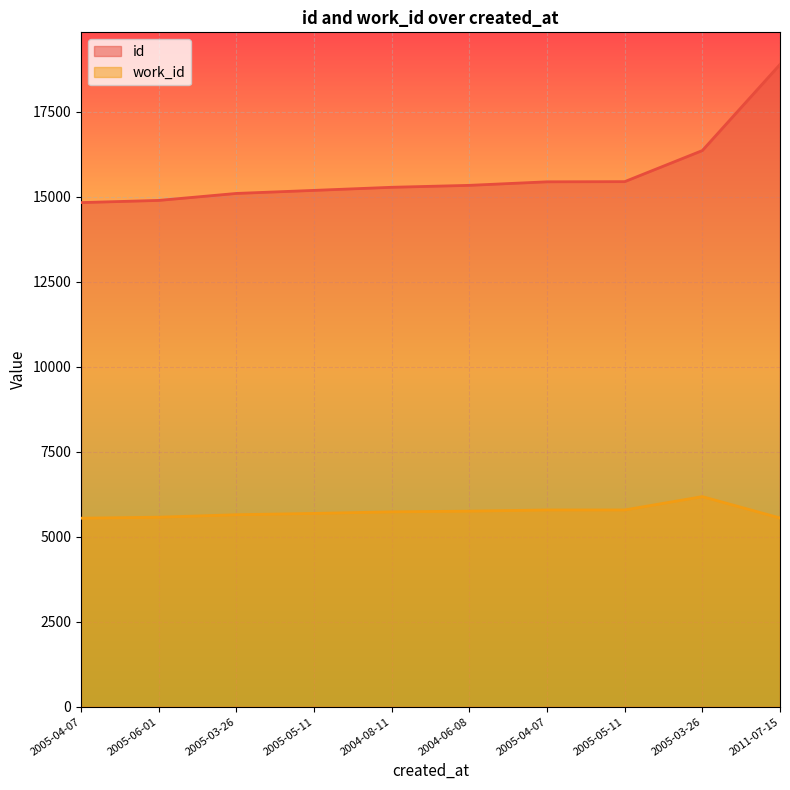

List the labels in order of id value, largest first.

2011-07-15, 2005-03-26, 2005-05-11, 2005-04-07, 2004-06-08, 2004-08-11, 2005-05-11, 2005-03-26, 2005-06-01, 2005-04-07